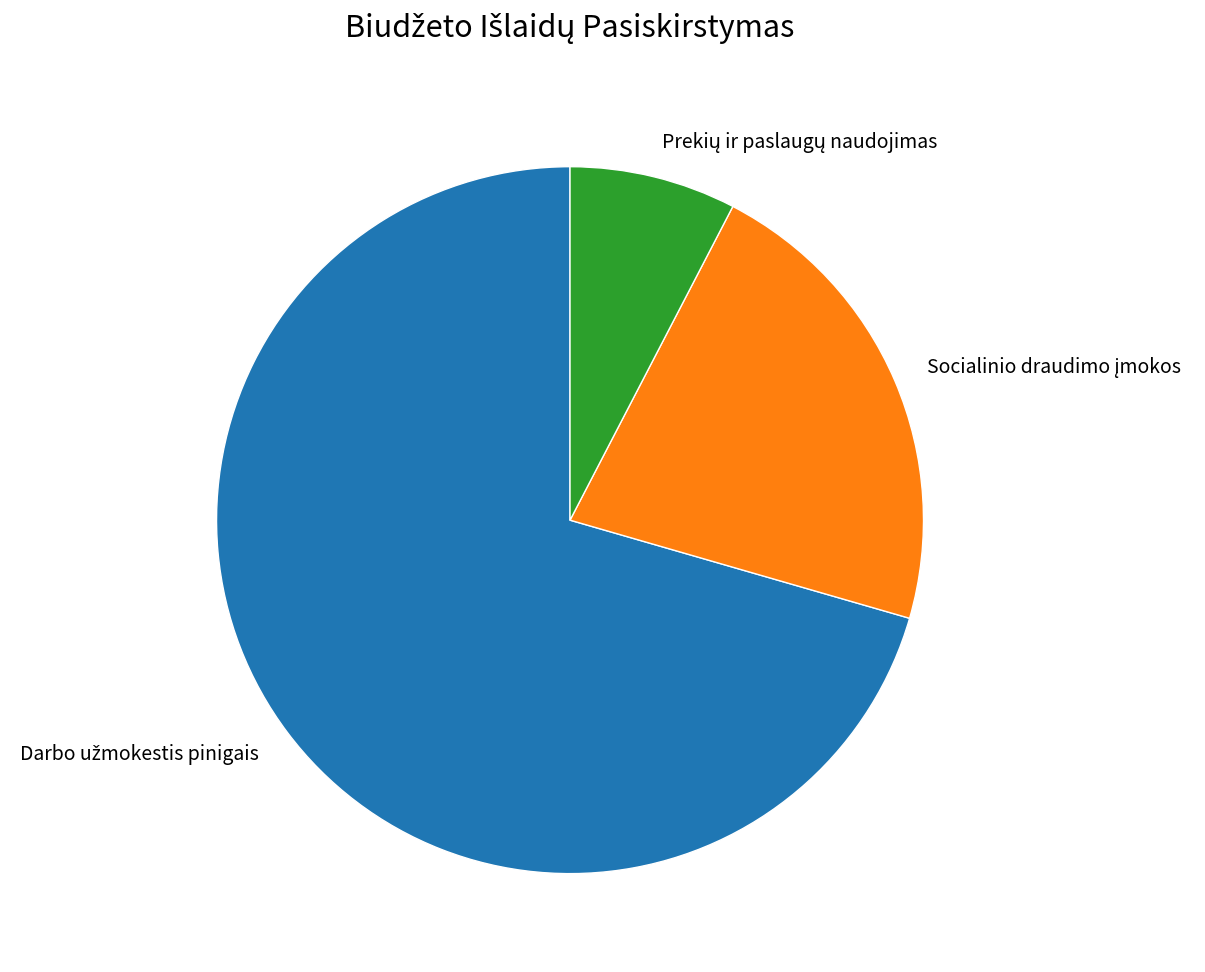

Does any single category account for the majority?

Yes